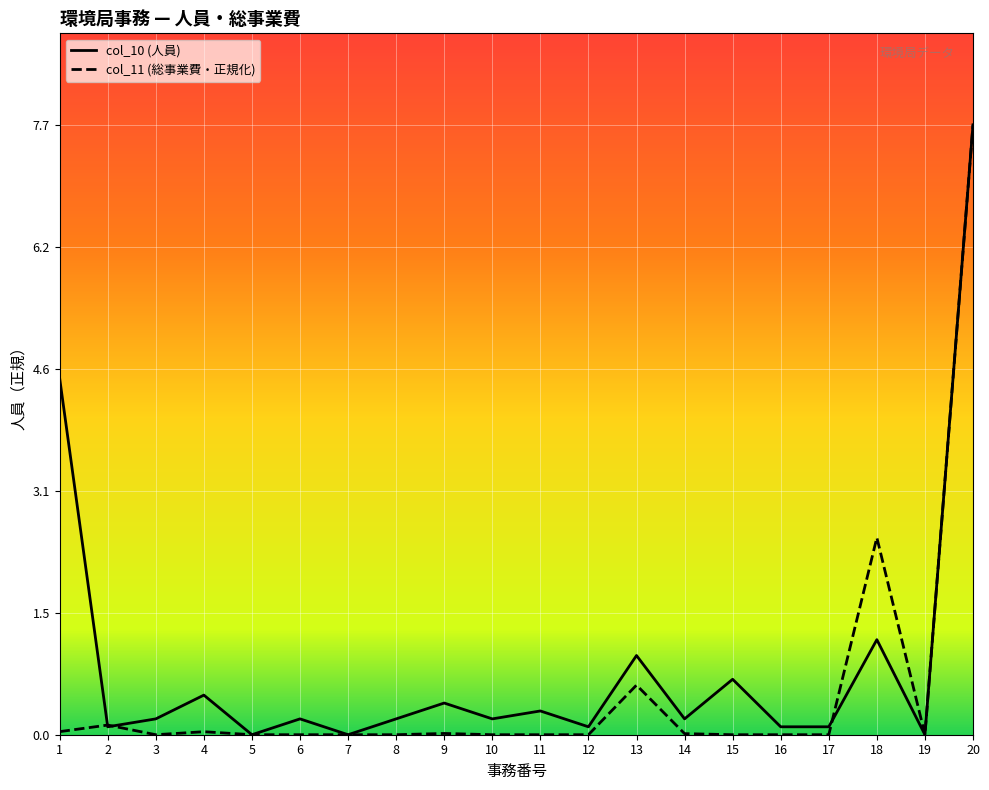

List the series in order of their overall mean, lowest first.

col_11 (総事業費・正規化), col_10 (人員)